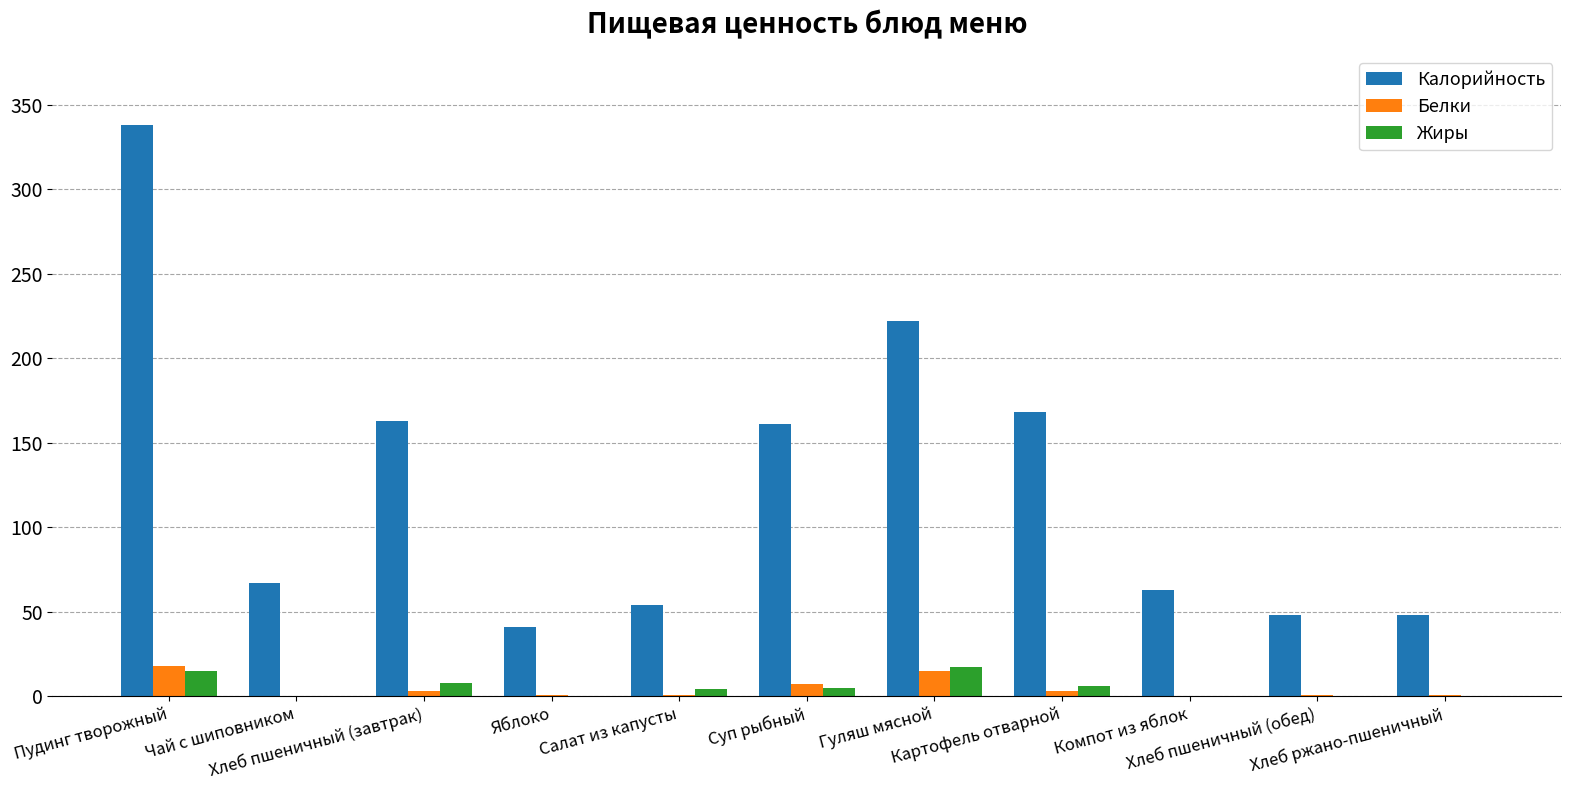

How many distinct data groups are displayed?

3